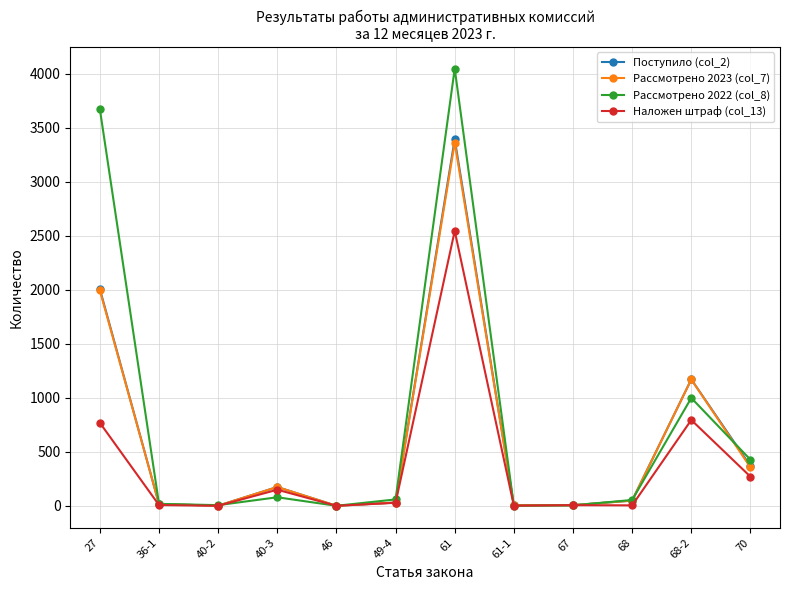

Count the number of categories in the chart.

12